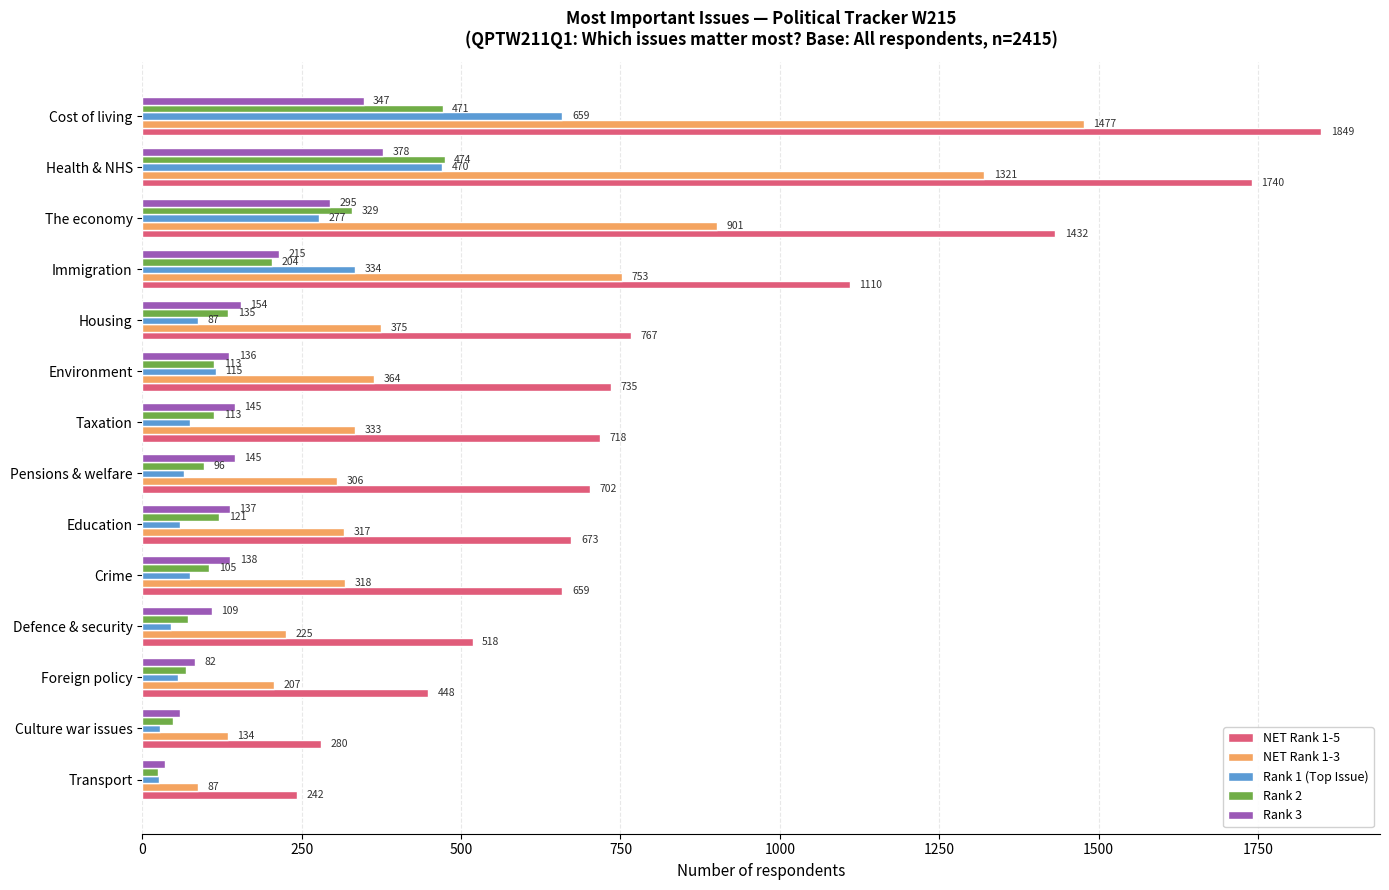

Between Housing and Foreign policy, which series saw the biggest shift?

NET Rank 1-5